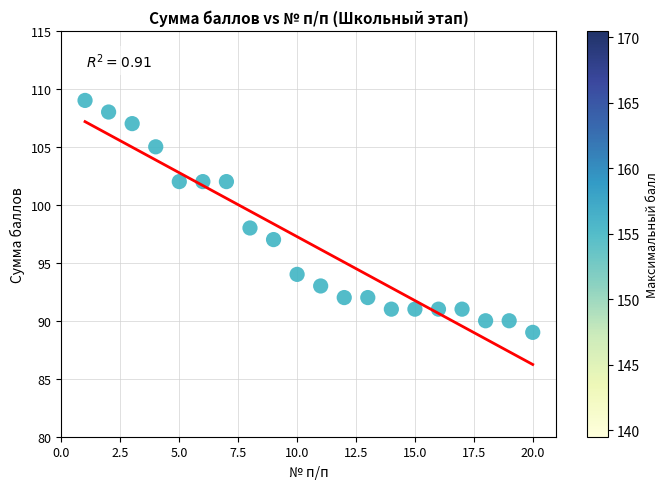

What Y value in the scatter plot is closest to 99?

98